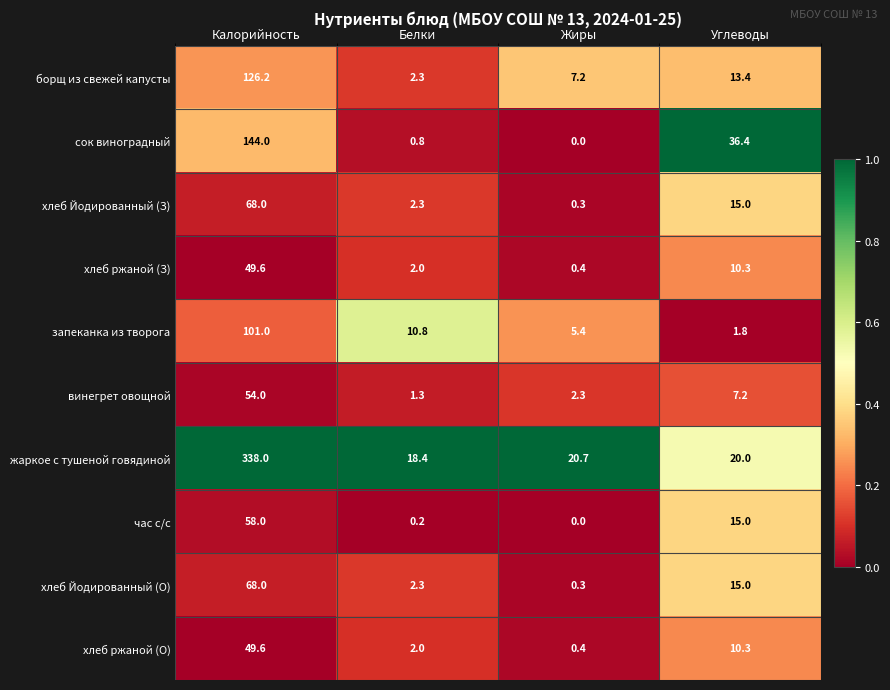

Is the value of хлеб ржаной (З) at Калорийность greater than the value of сок виноградный at Углеводы?

Yes